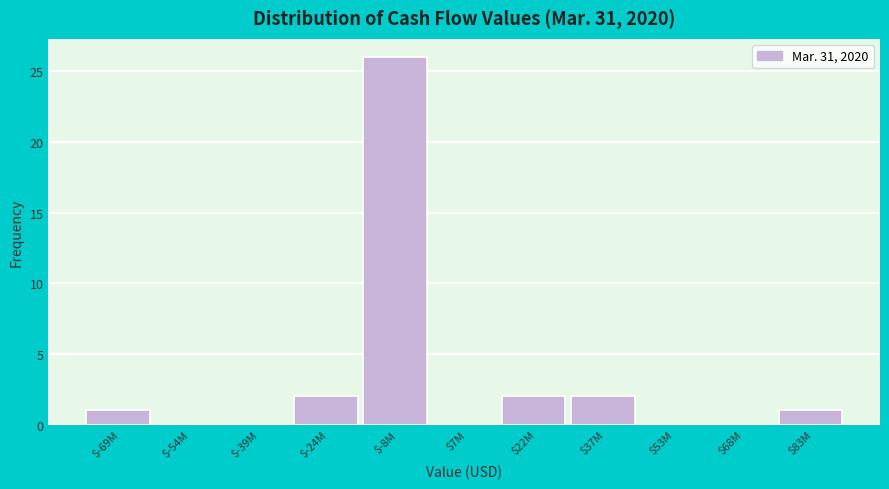

True or false: the data shows 2 at $37M.

True